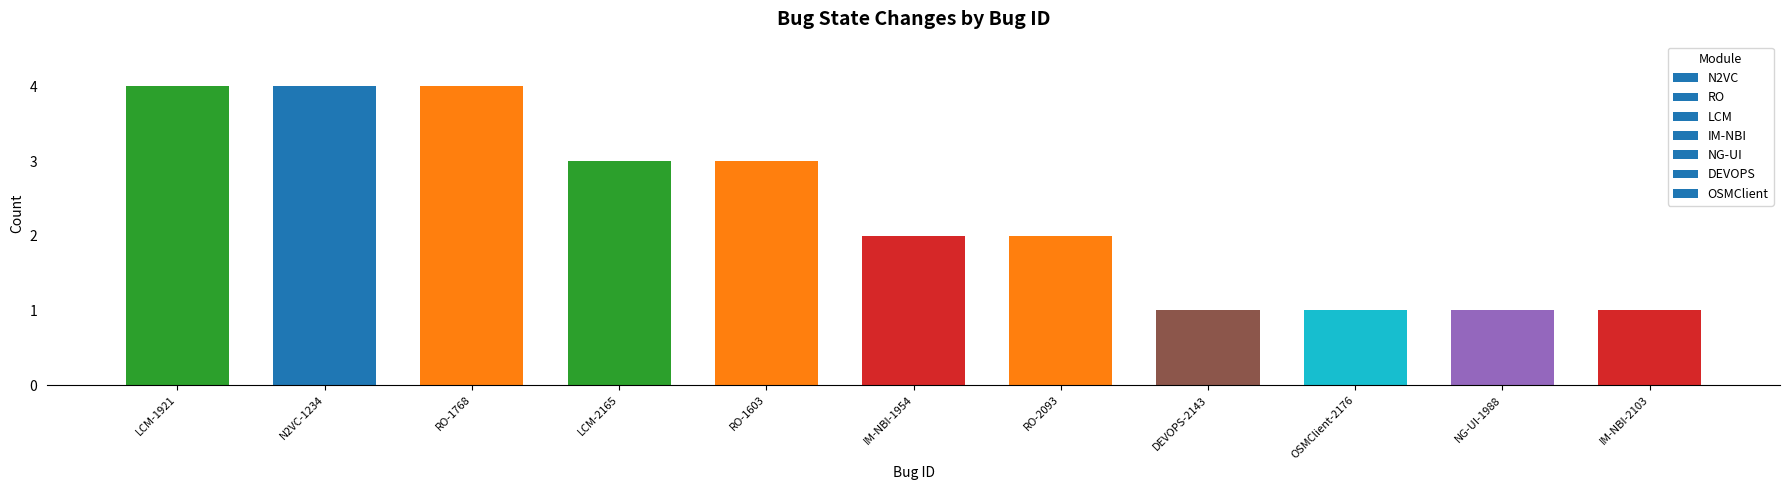

Which has a higher value, IM-NBI-2103 or RO-1603?

RO-1603